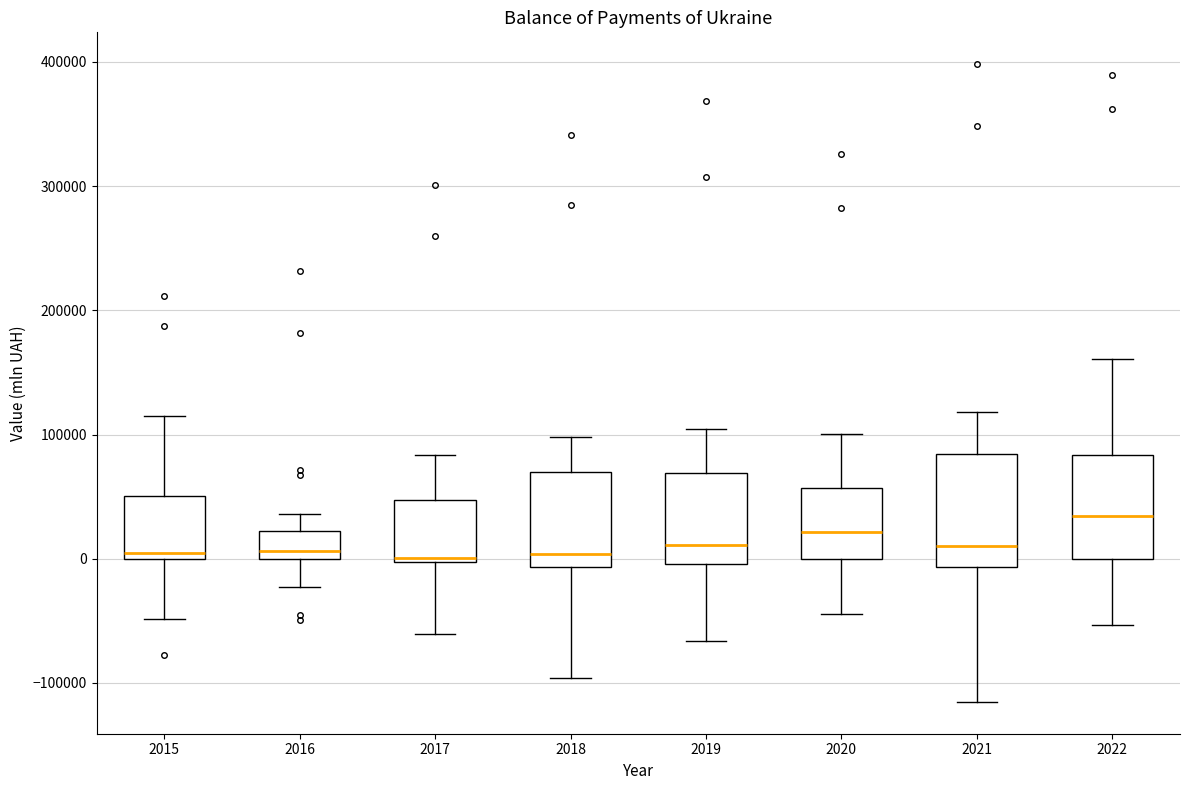

Reading left to right, read every box against the y-axis: the position of its median line, the range the box covers, and the ends of its whiskers. The values are not printed on the chart, so give them approximately, as read against the axis.

2015: median 10000, box 0 to 50000, whiskers -50000 to 110000
2016: median 10000, box 0 to 20000, whiskers -20000 to 40000
2017: median 0 (just above the box's lower edge), box 0 to 50000, whiskers -60000 to 80000
2018: median 0, box -10000 to 70000, whiskers -100000 to 100000
2019: median 10000, box 0 to 70000, whiskers -70000 to 100000
2020: median 20000, box 0 to 60000, whiskers -40000 to 100000
2021: median 10000, box -10000 to 80000, whiskers -120000 to 120000
2022: median 30000, box 0 to 80000, whiskers -50000 to 160000